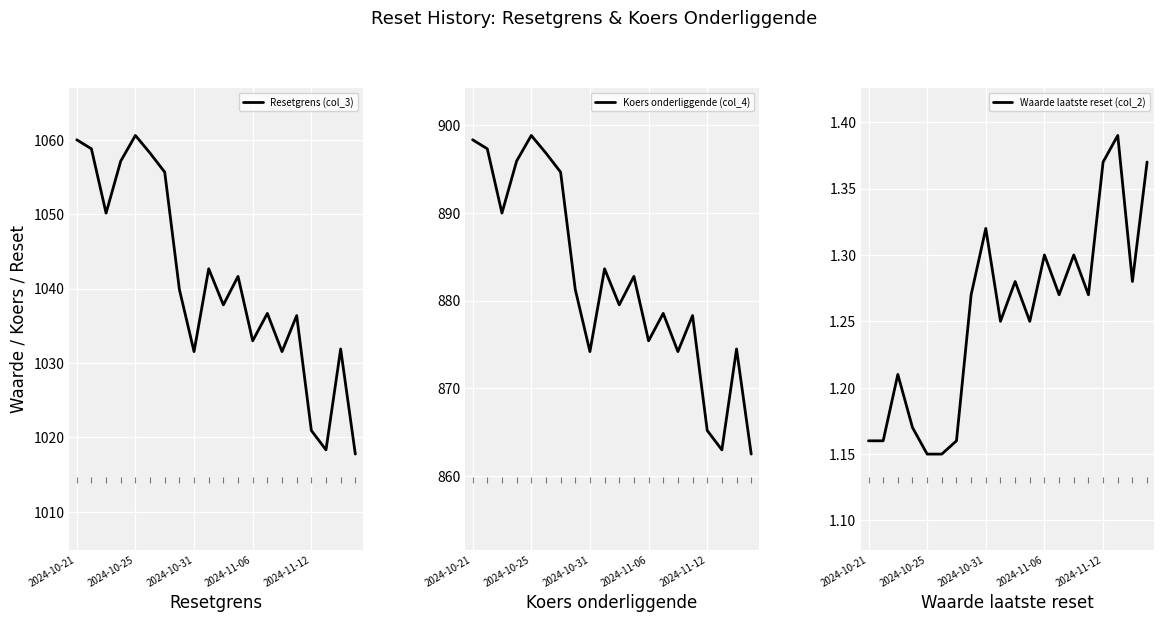

The Resetgrens (col_3) series shows 1055.7 at 6. True or false?

True